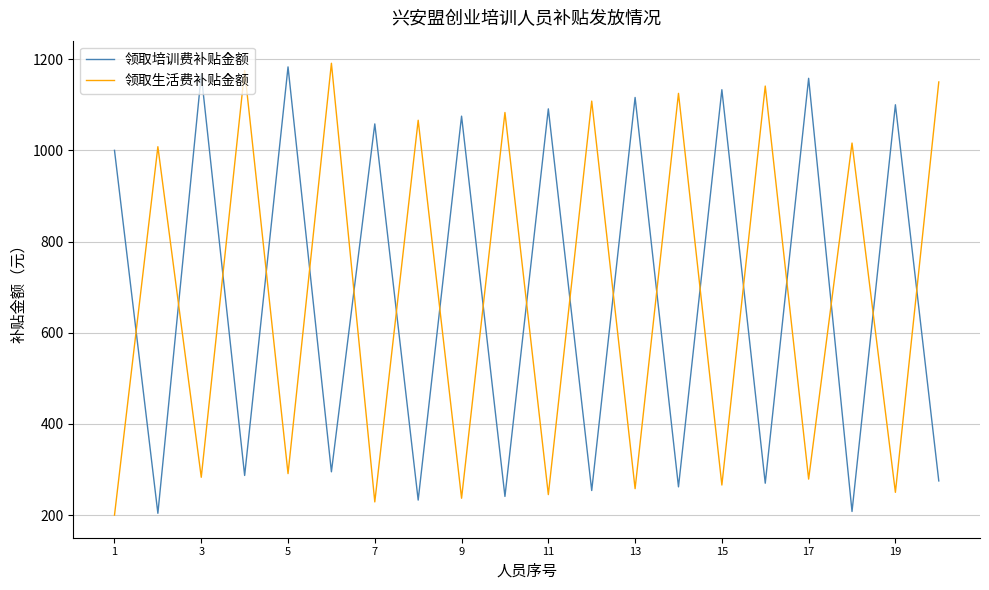

How many times do 领取生活费补贴金额 and 领取培训费补贴金额 cross each other?

19